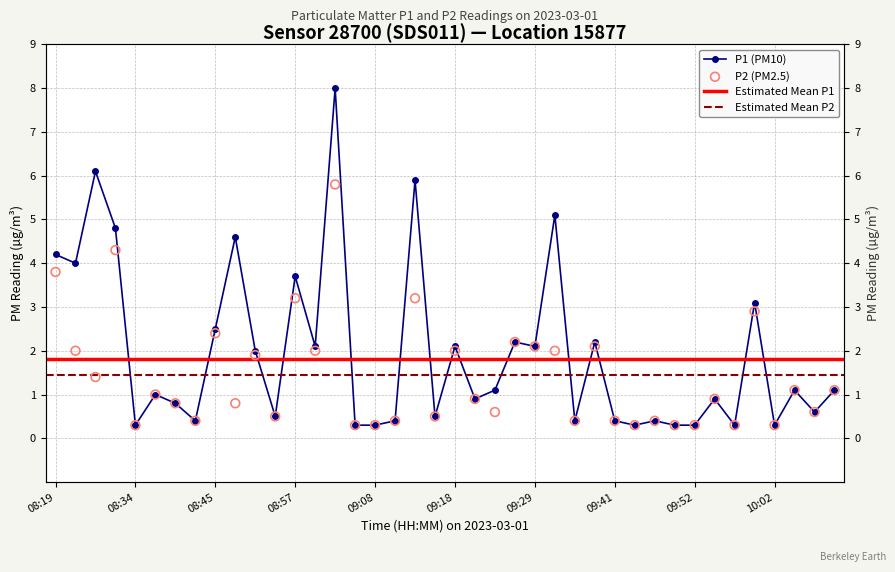

Which series has the largest total across all categories?

P1